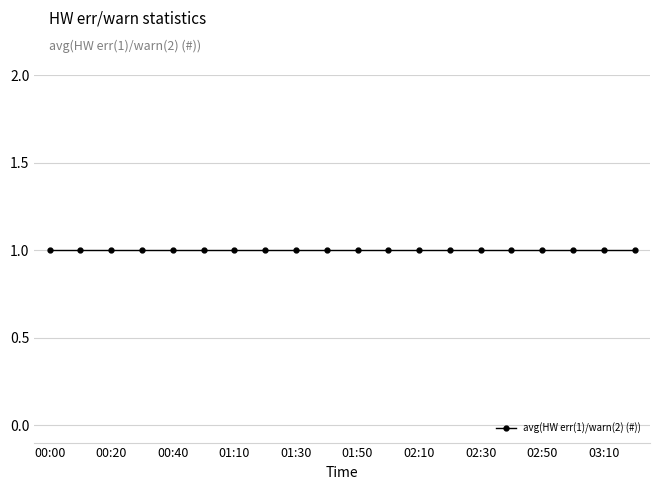

Which category has the highest value across all series?

00:00